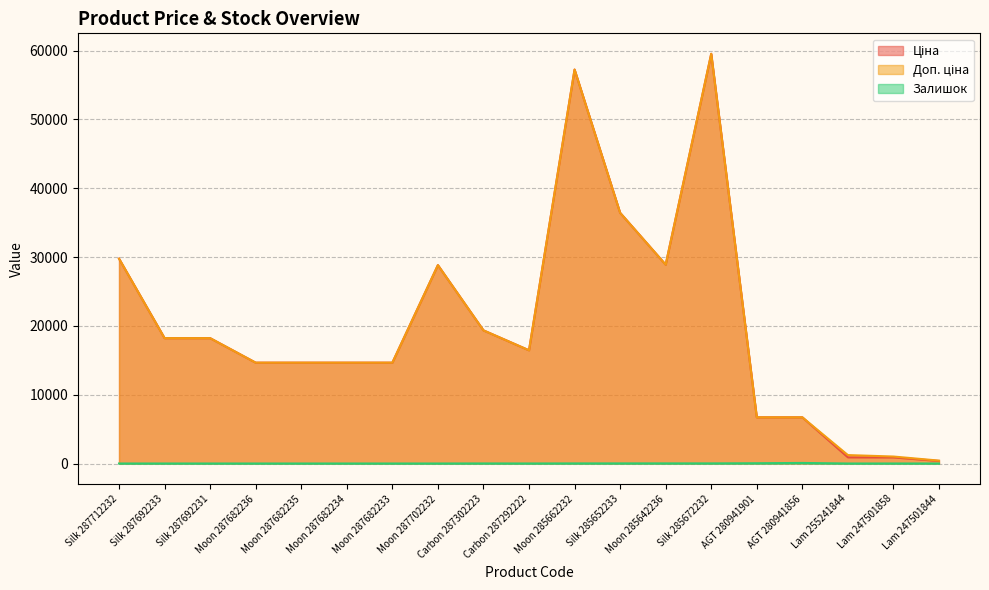

Which series has the largest total across all categories?

Доп. ціна